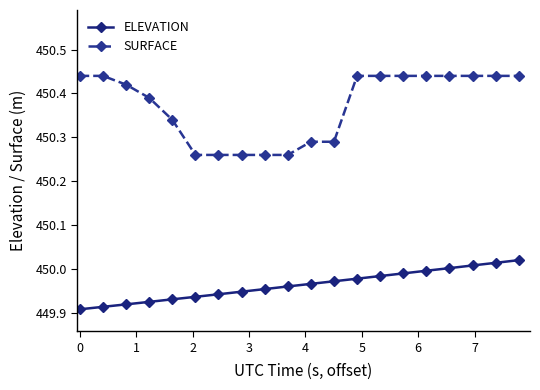

What are all the series names shown in the legend?

ELEVATION, SURFACE